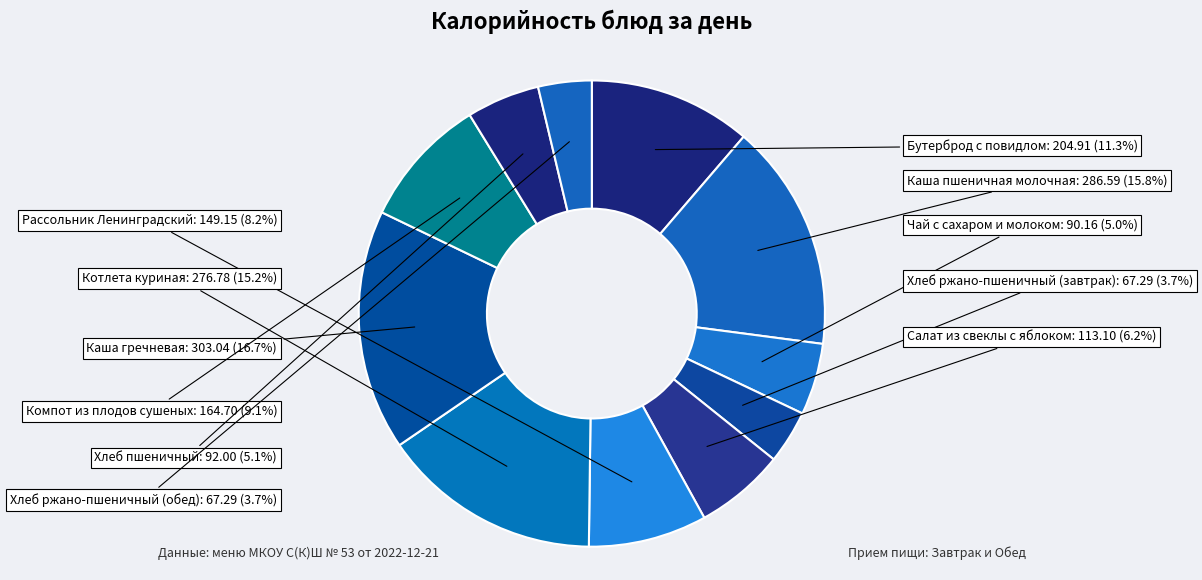

Does Компот из плодов сушеных account for over 50% of the chart?

No